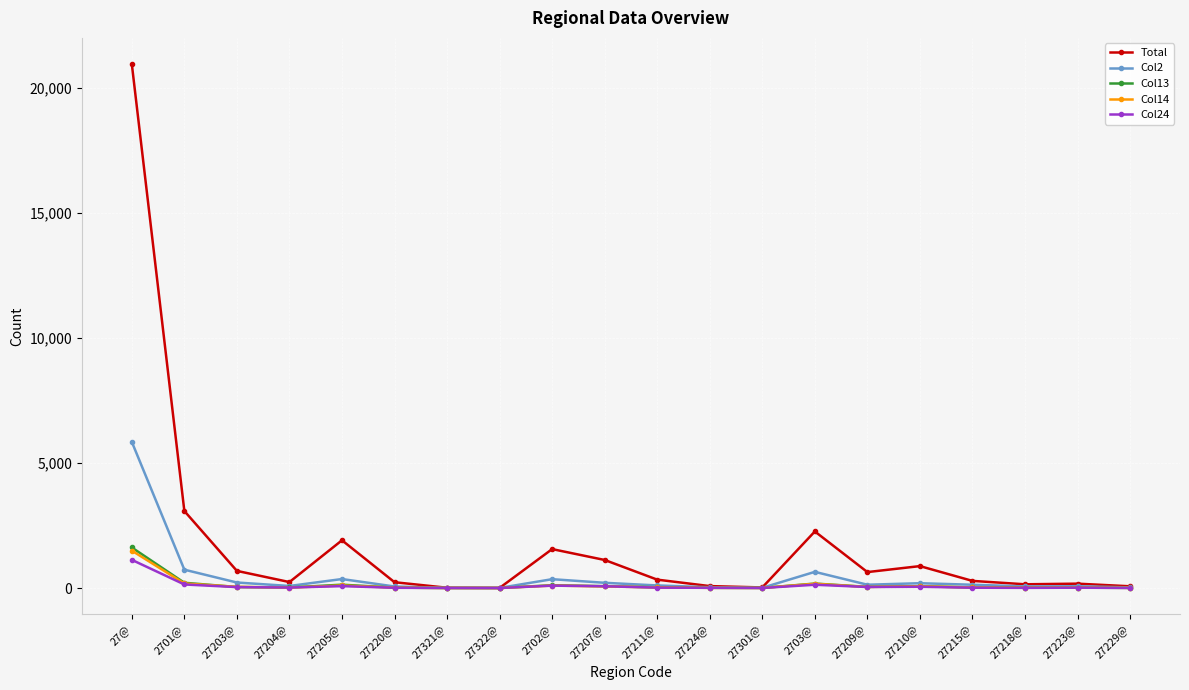

What is the maximum value shown in the chart?

20945